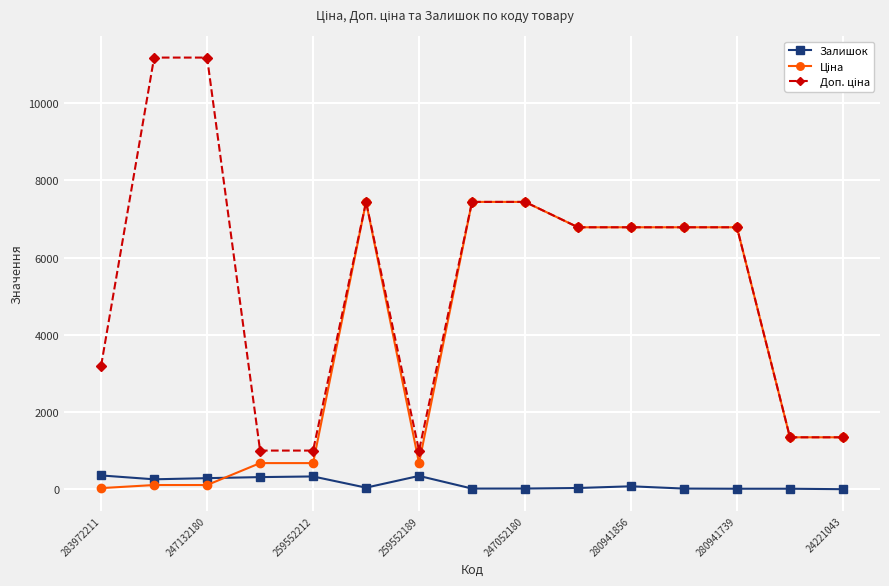

What is the maximum value shown in the chart?

11182.0